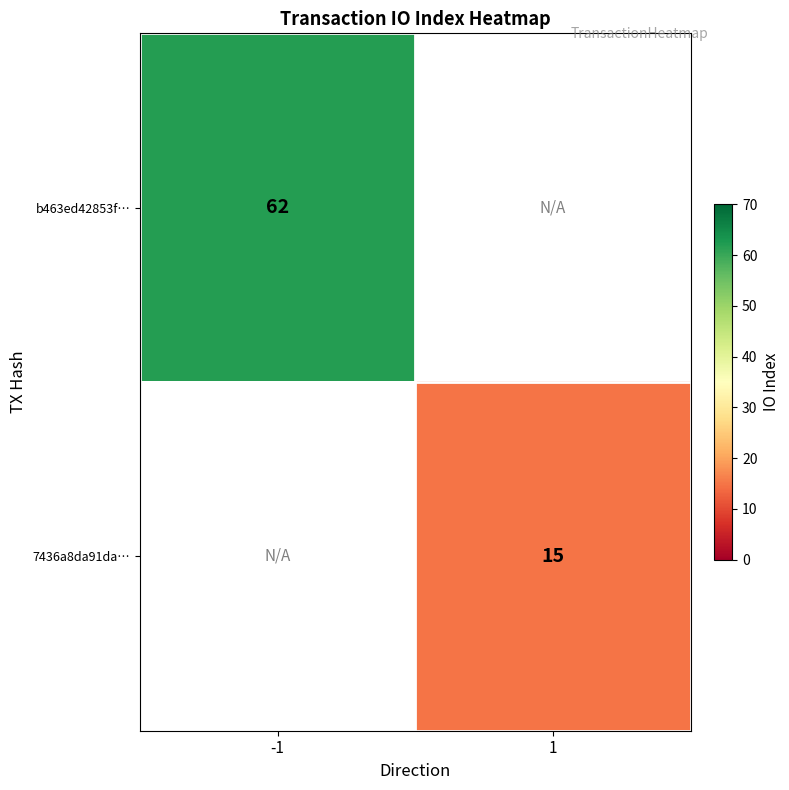

What is the minimum value shown in the chart?

15.0